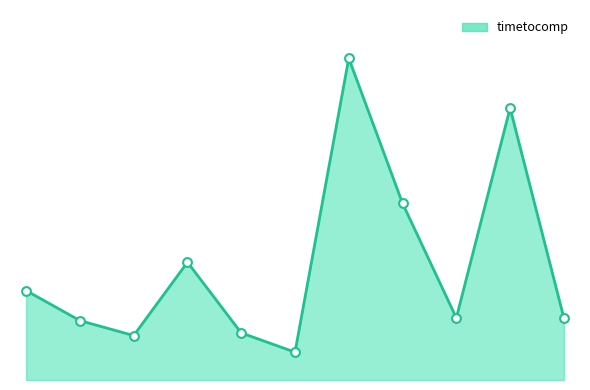

Is this an area chart (filled region under the line)?

Yes